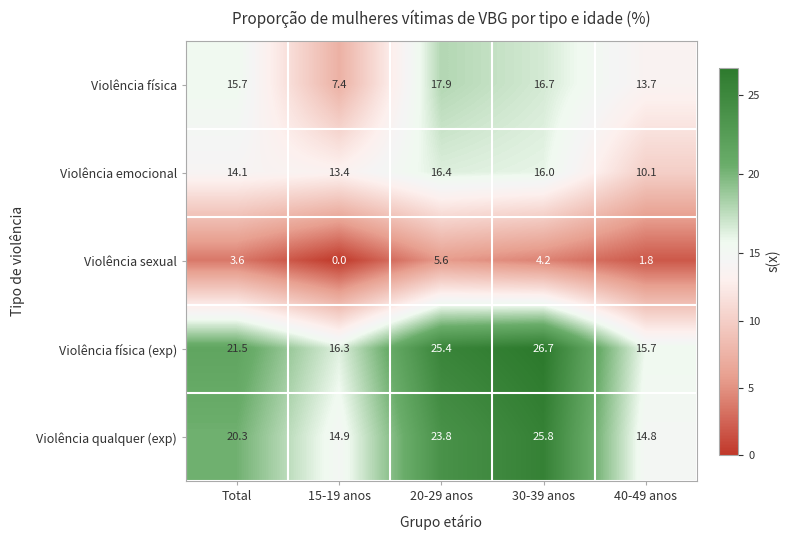

At how many categories does at least one series exceed 19?

3